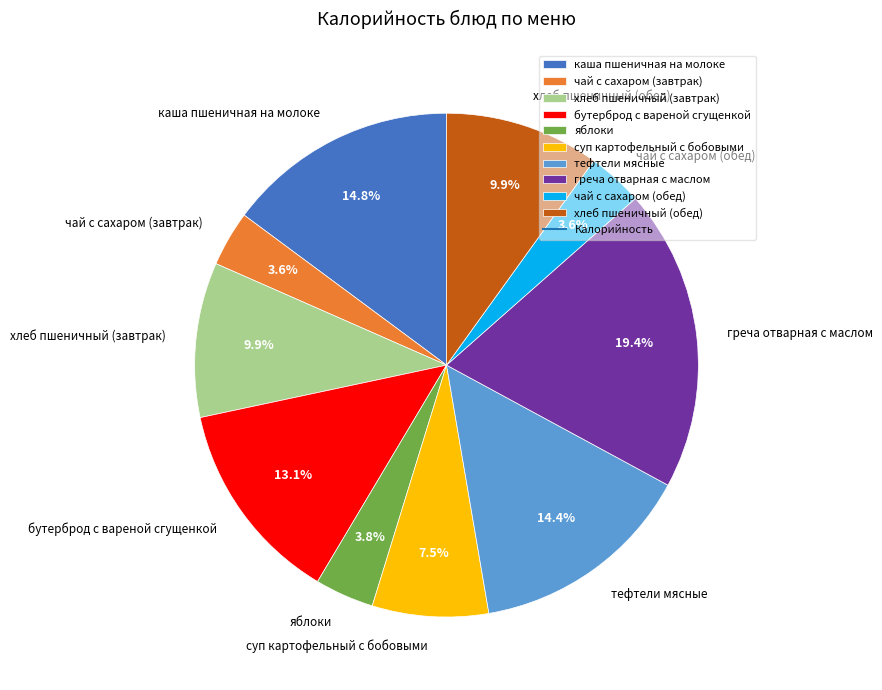

What percentage do тефтели мясные and чай с сахаром (завтрак) together represent?

18.0%